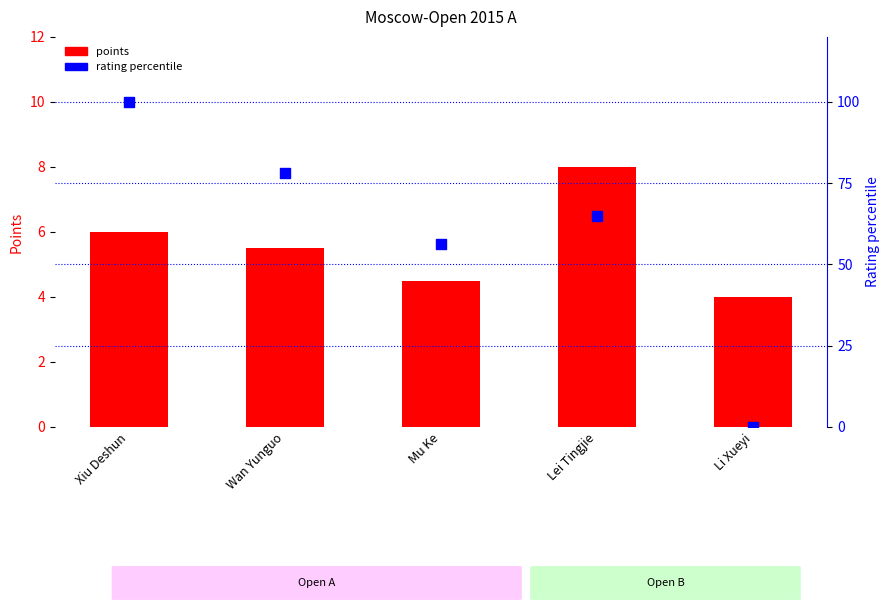

Is the value of rating percentile at Li Xueyi greater than the value of points at Mu Ke?

No